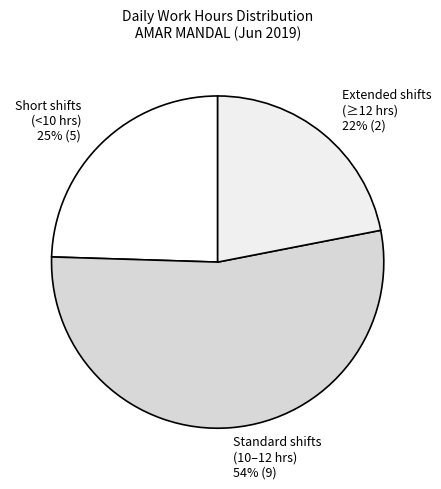

To the nearest percent, what portion does Short shifts (<10 hrs) 25% (5) represent?

25%